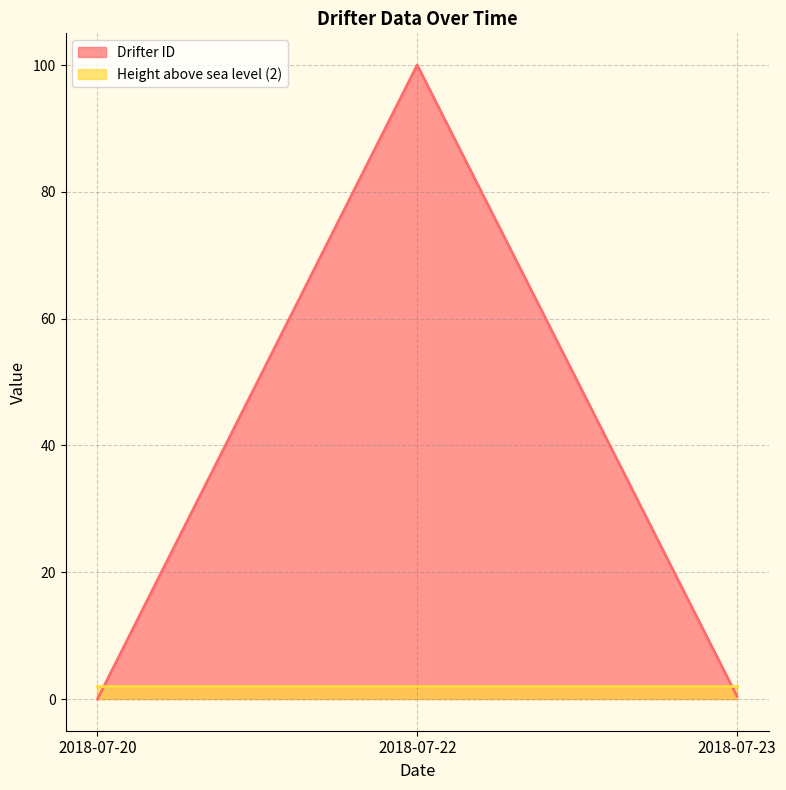

Rank the categories by value from highest to lowest.

2018-07-22, 2018-07-23, 2018-07-20